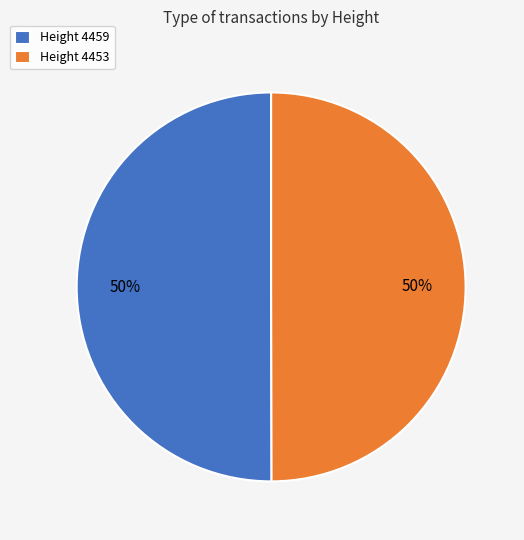

What percentage is the Height 4459 slice, to the nearest percent?

50%